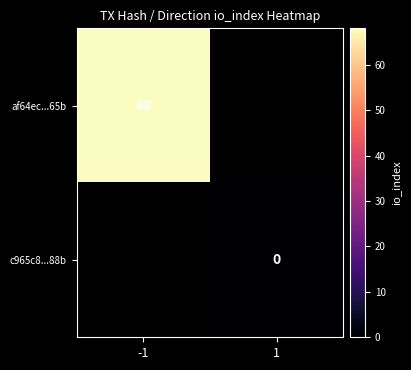

The af64ec...65b series shows 68 at -1. True or false?

True